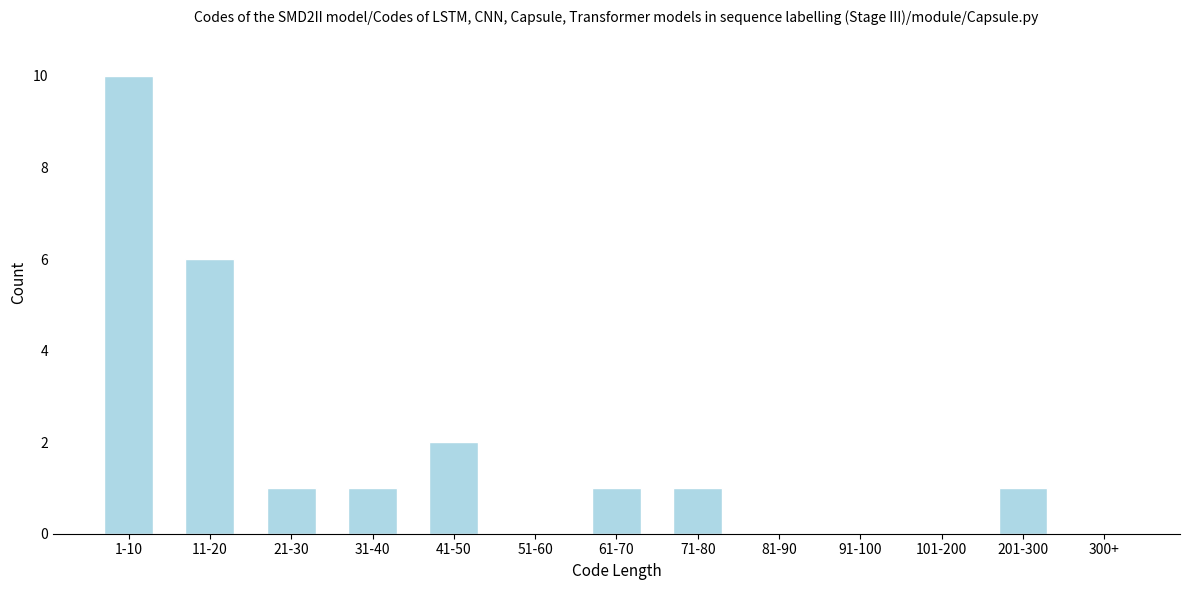

Reading right to left, what are all the values shown in this chart?

300+=0	201-300=1	101-200=0	91-100=0	81-90=0	71-80=1	61-70=1	51-60=0	41-50=2	31-40=1	21-30=1	11-20=6	1-10=10